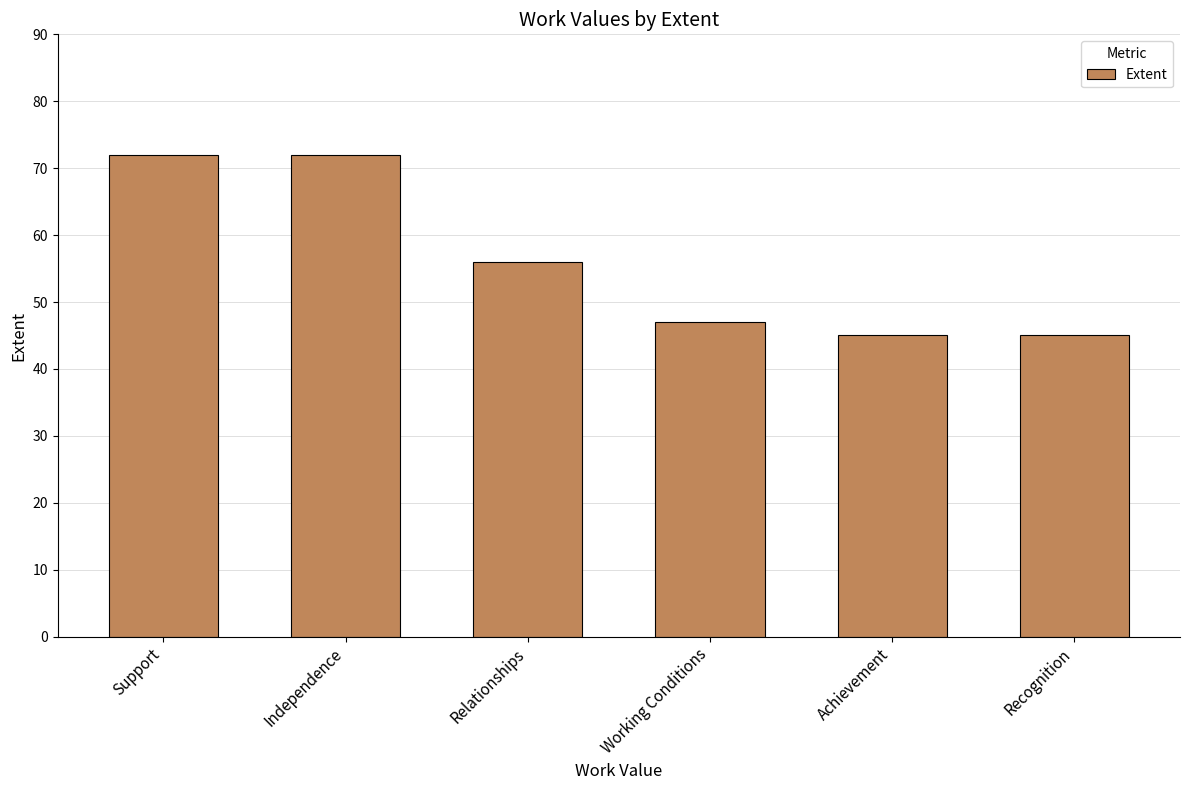

Where does the data first go above 56?

Support